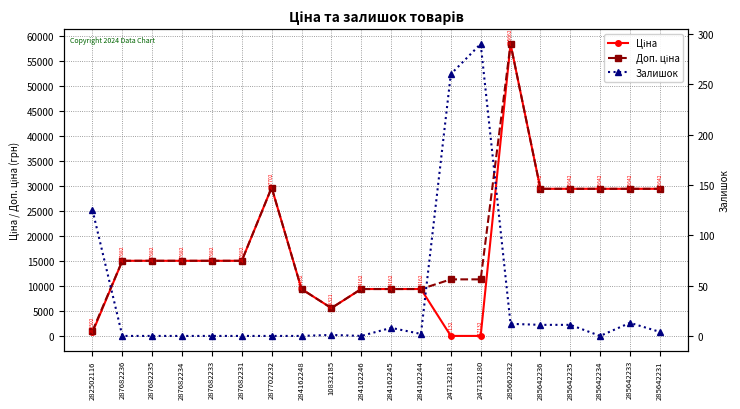

The value of Доп. ціна at 285642234 is 29491.5. True or false?

True